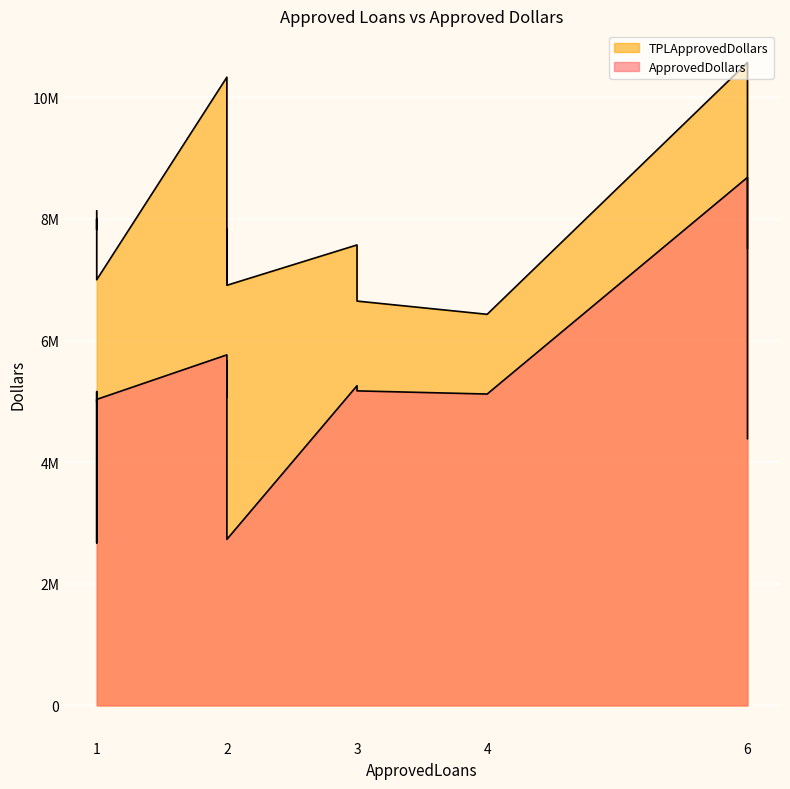

True or false: ApprovedDollars and TPLApprovedDollars cross at least once.

False